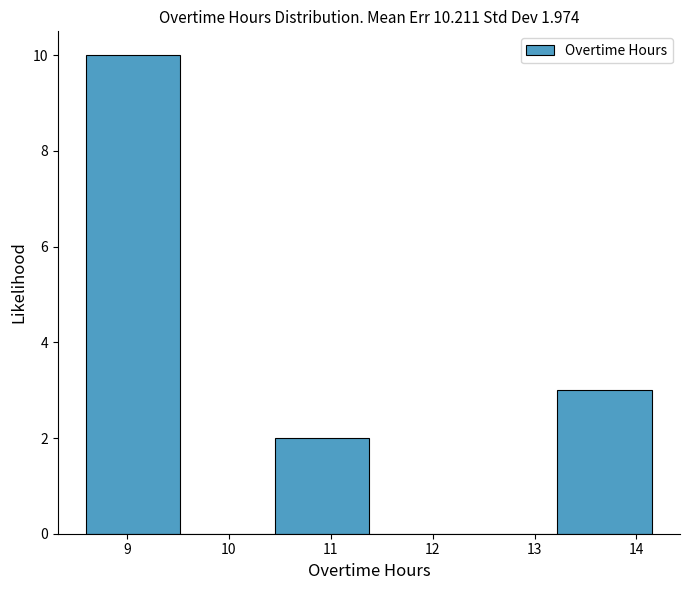

Over which range of the x-axis is the bar tallest?

8.6 to 9.5